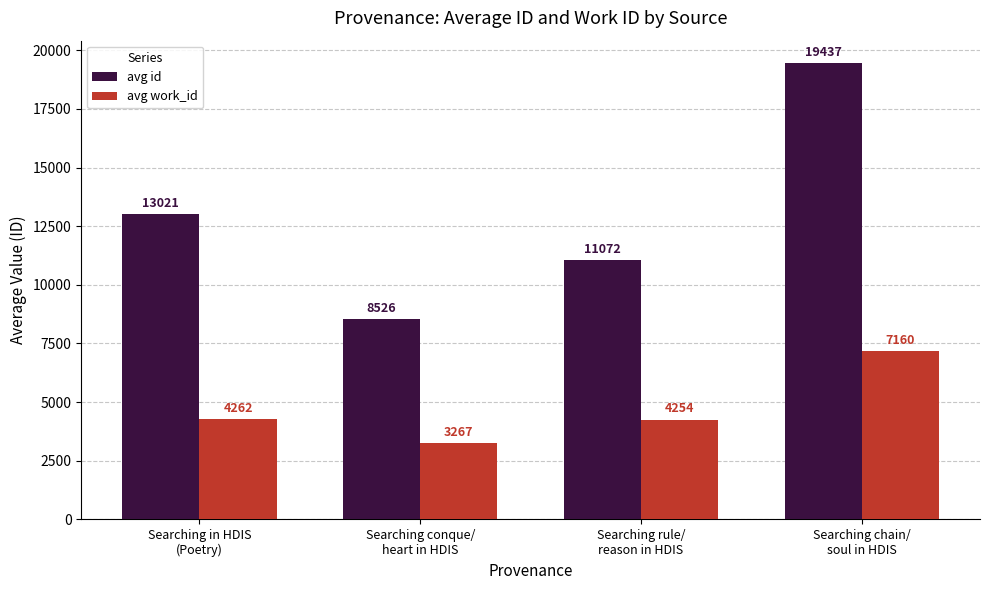

List the labels in order of avg work_id value, smallest first.

Searching conque/
heart in HDIS, Searching rule/
reason in HDIS, Searching in HDIS
(Poetry), Searching chain/
soul in HDIS